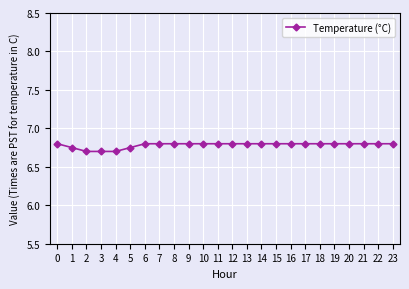

What is the sum of the values at 5 and 23?

13.6